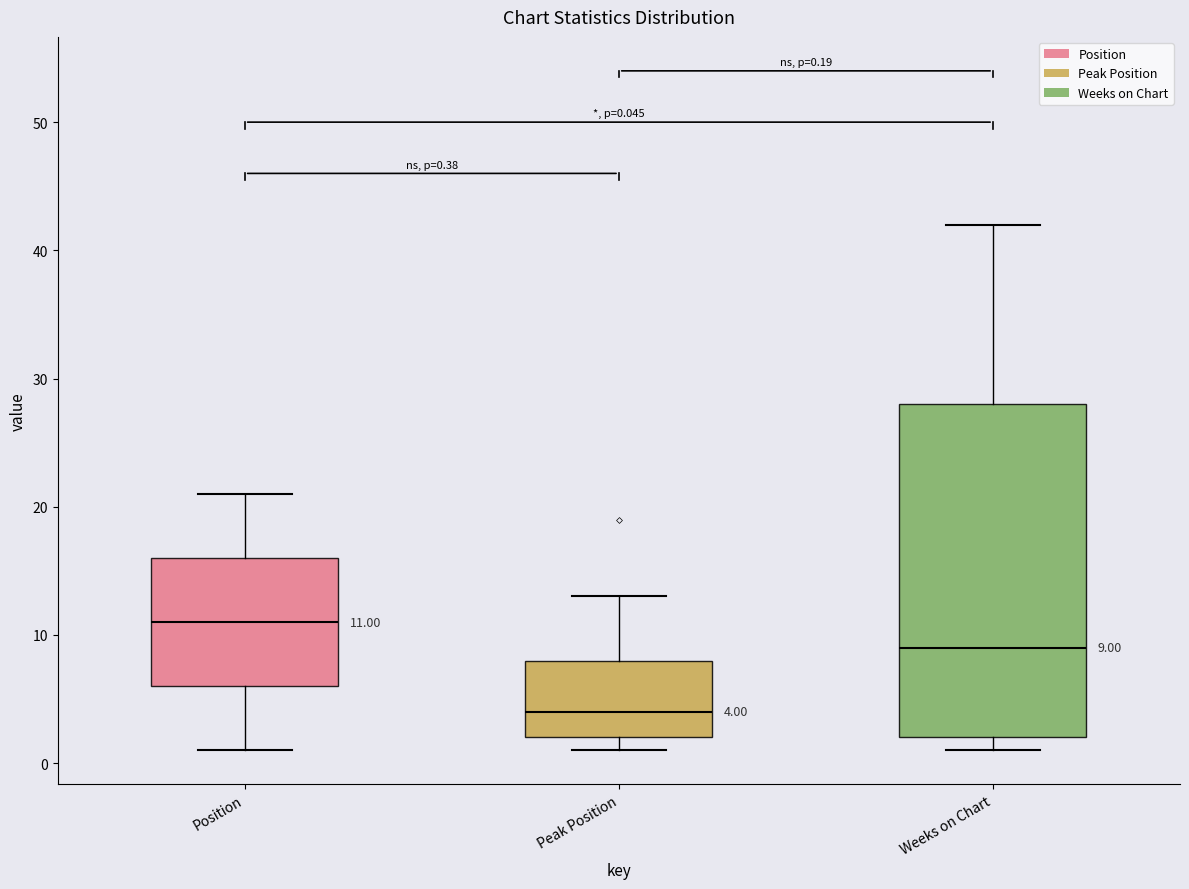

Comparing the boxes themselves (not the whiskers), which one is the tallest?

Weeks on Chart